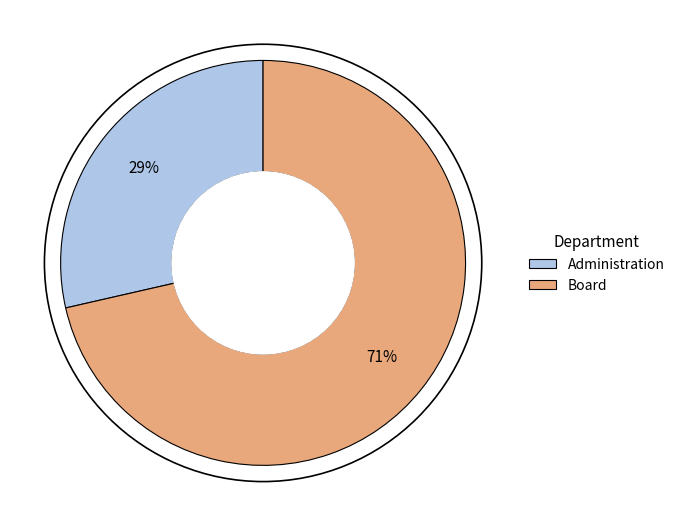

Which category has the biggest portion of the pie?

Board